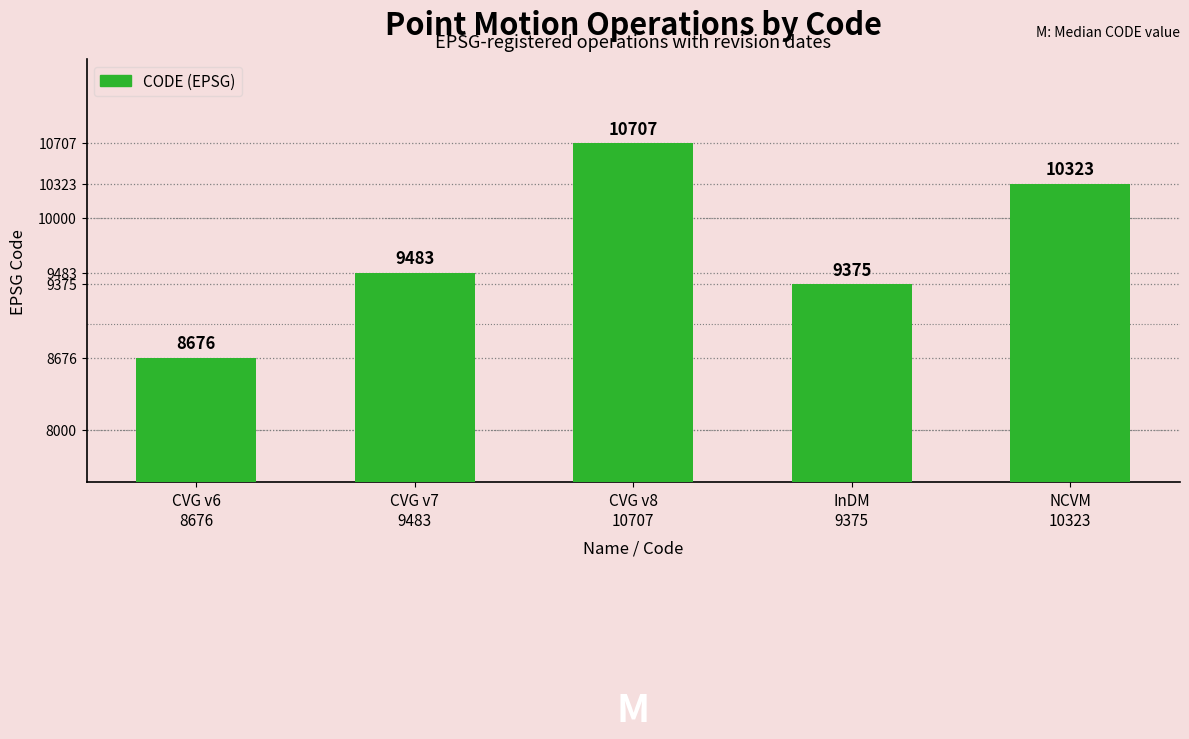

Is it true that the value at NCVM
10323 is 10323?

True